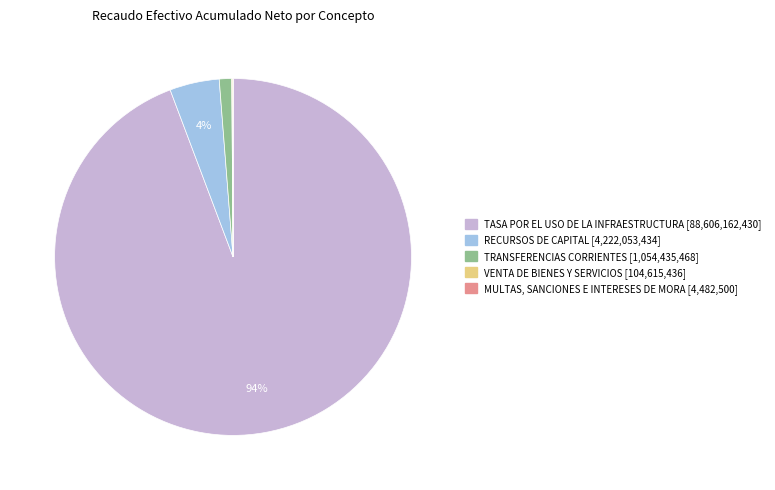

True or false: TASA POR EL USO DE LA INFRAESTRUCTURA accounts for 94% of the total.

True